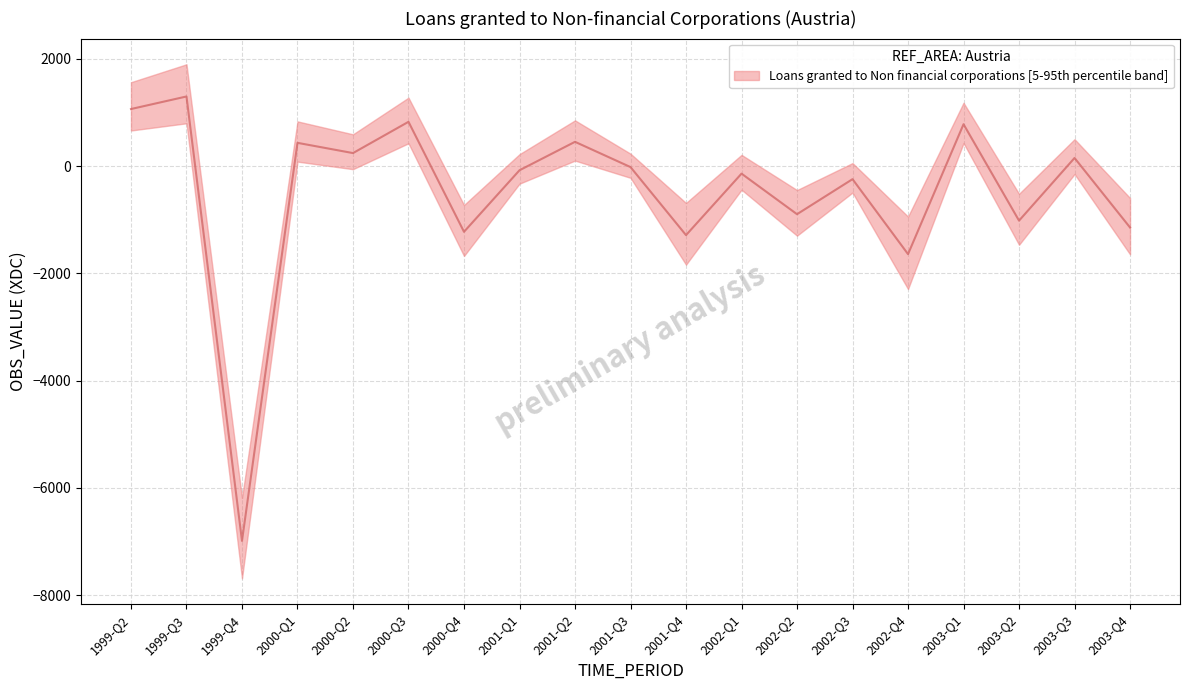

True or false: the data has more than 0 interior local peaks.

True